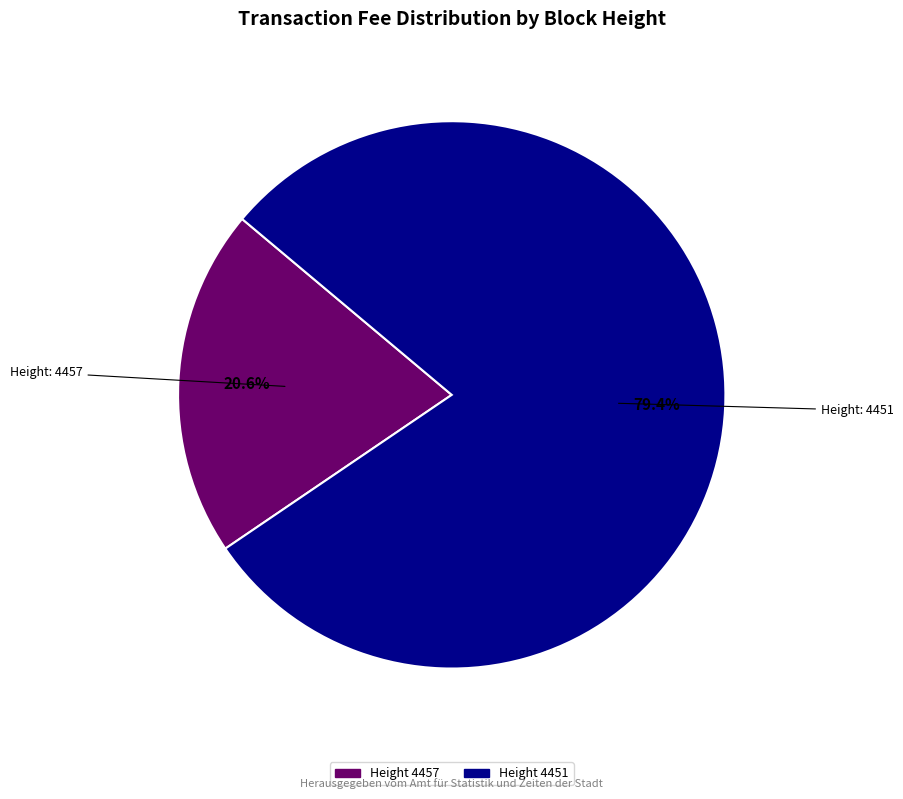

What is the smallest slice in the pie chart?

Height 4457